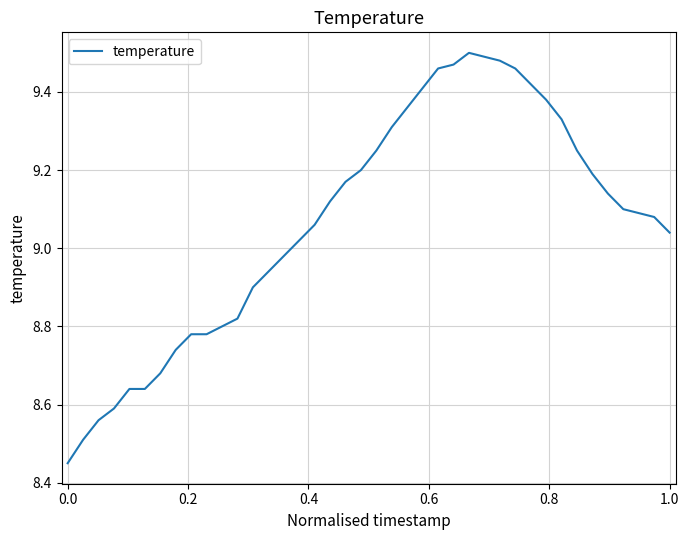

How many distinct data groups are displayed?

1